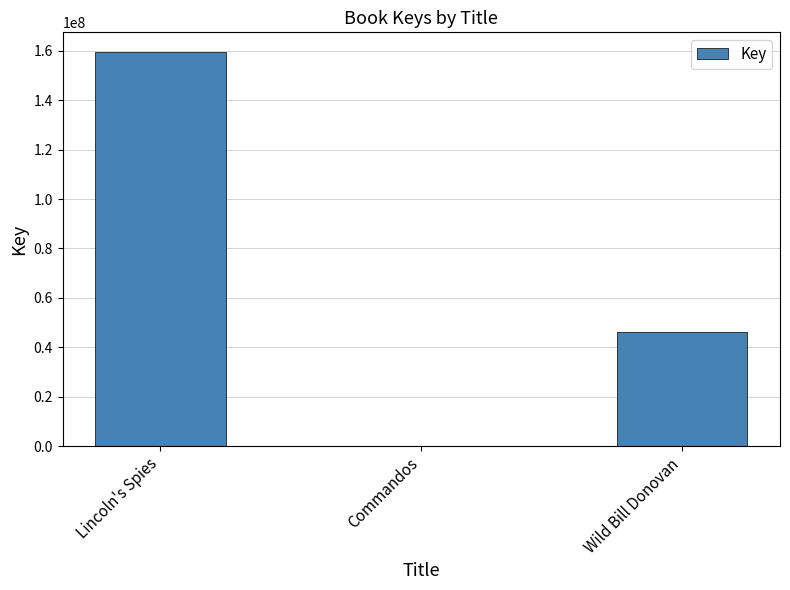

Between Commandos and Lincoln's Spies, which is larger?

Lincoln's Spies